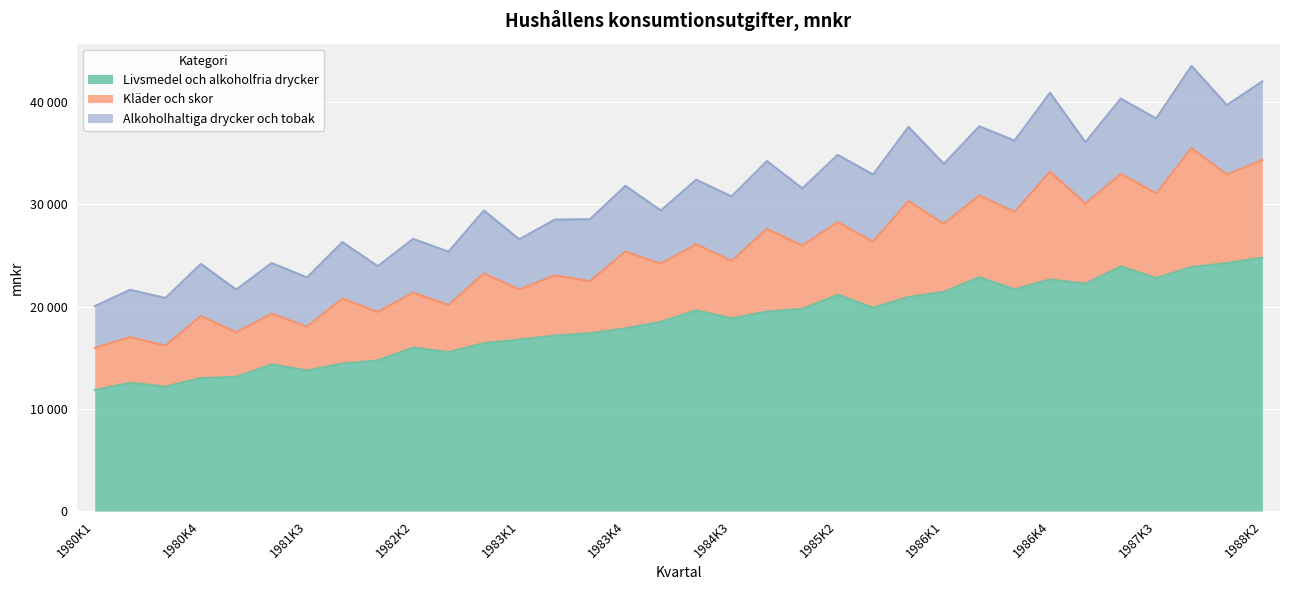

At which label does Alkoholhaltiga drycker och tobak reach its minimum?

1980K1